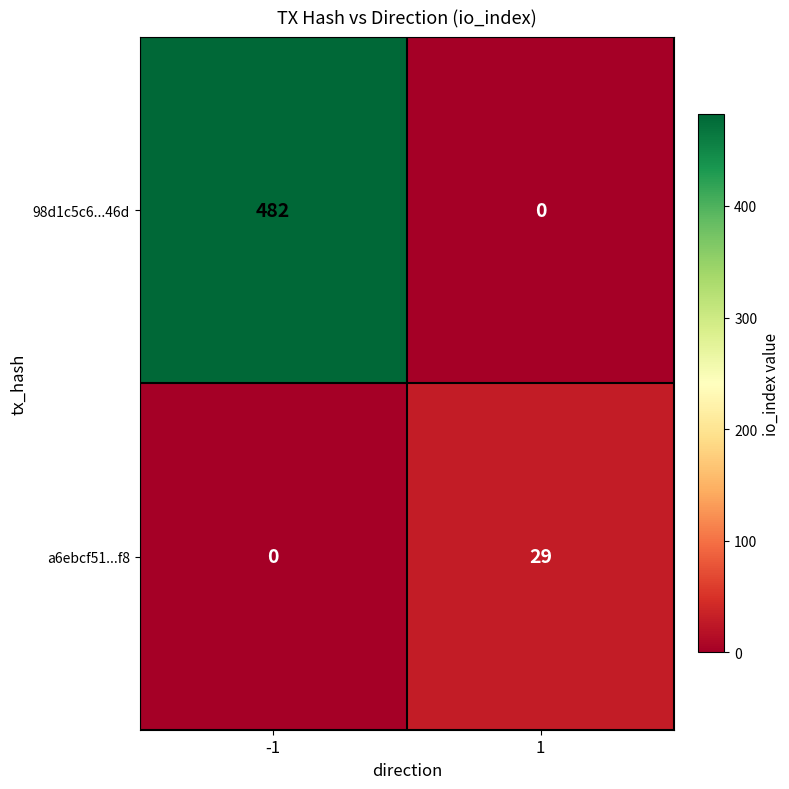

What is the total value across all series at -1?

482